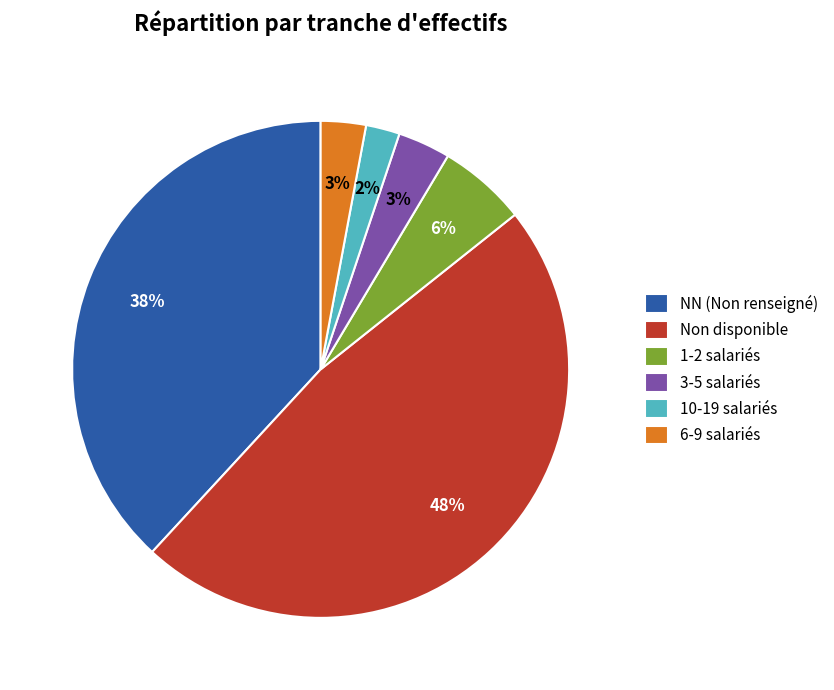

How many slices are in this pie chart?

6